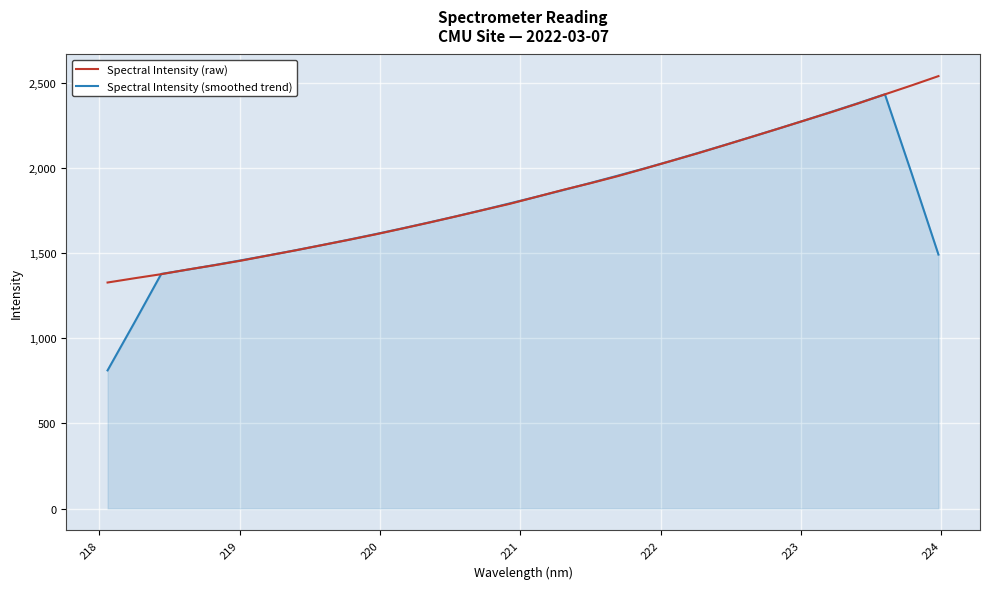

Which series has the widest spread of values?

Spectral Intensity (smoothed trend)